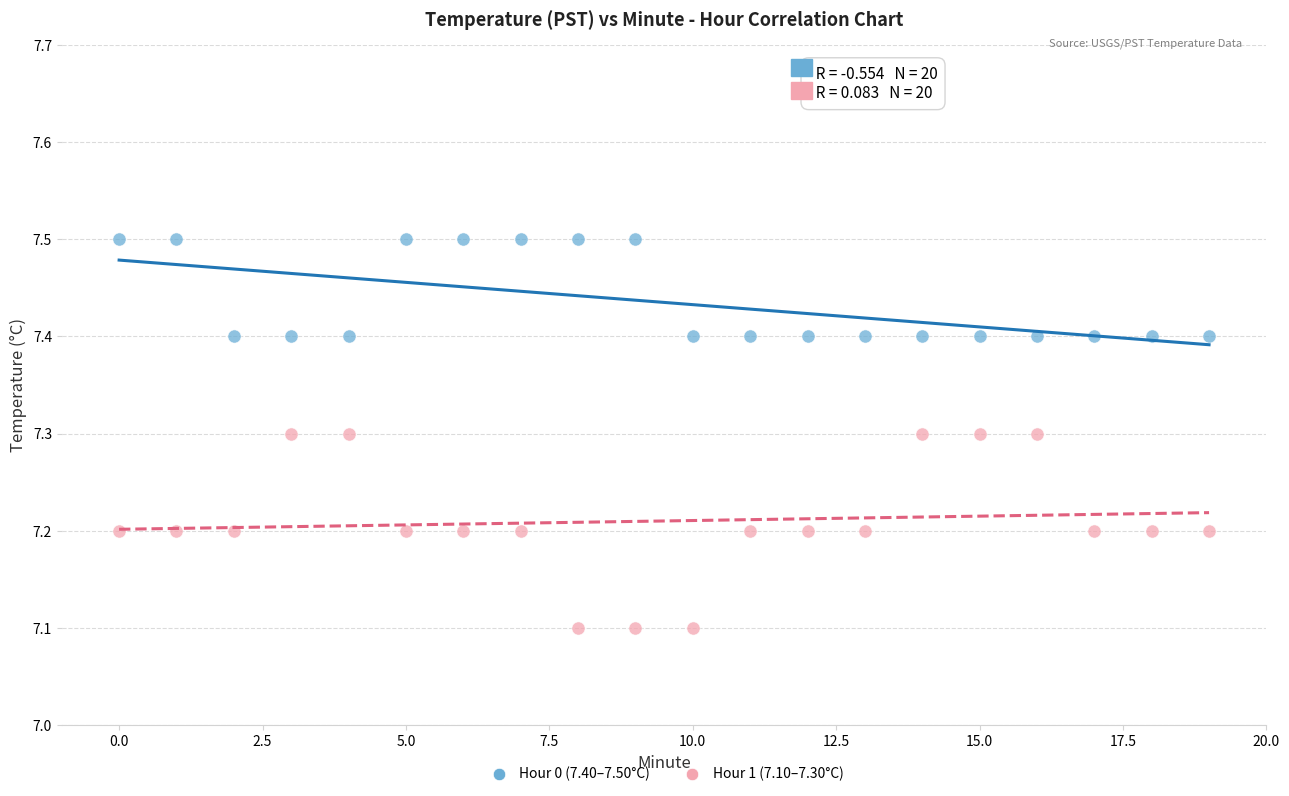

Which series contains the lowest Y value?

Hour 1 (7.10–7.30°C)